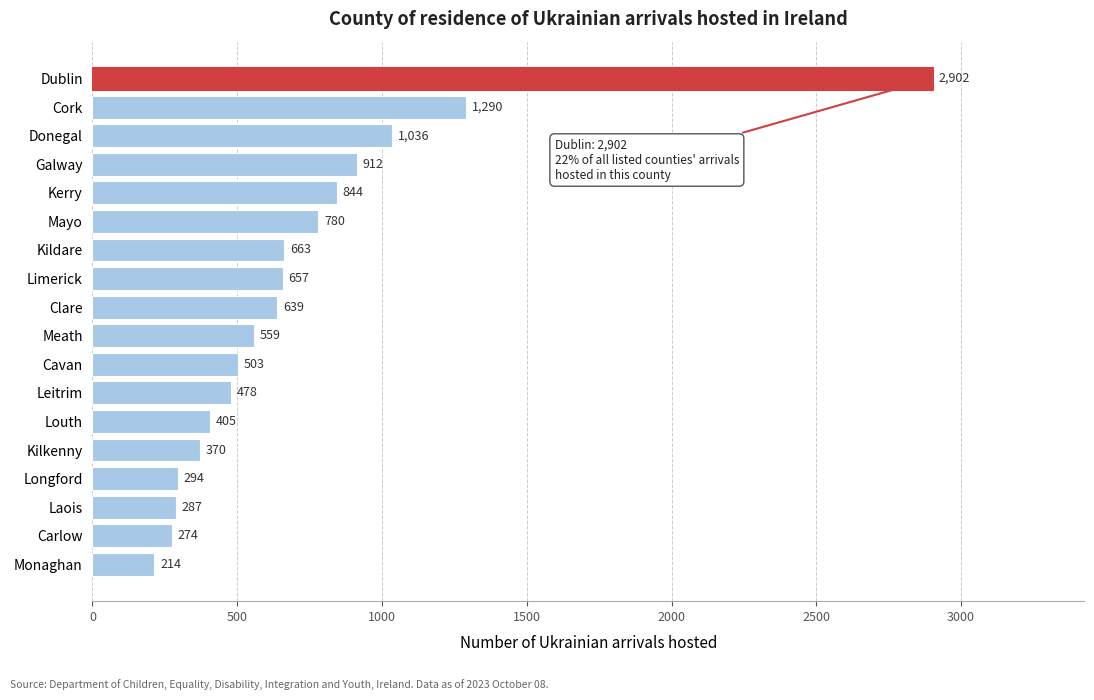

Reading bottom to top, list all the values displayed in this chart.

Monaghan=214	Carlow=274	Laois=287	Longford=294	Kilkenny=370	Louth=405	Leitrim=478	Cavan=503	Meath=559	Clare=639	Limerick=657	Kildare=663	Mayo=780	Kerry=844	Galway=912	Donegal=1036	Cork=1290	Dublin=2902